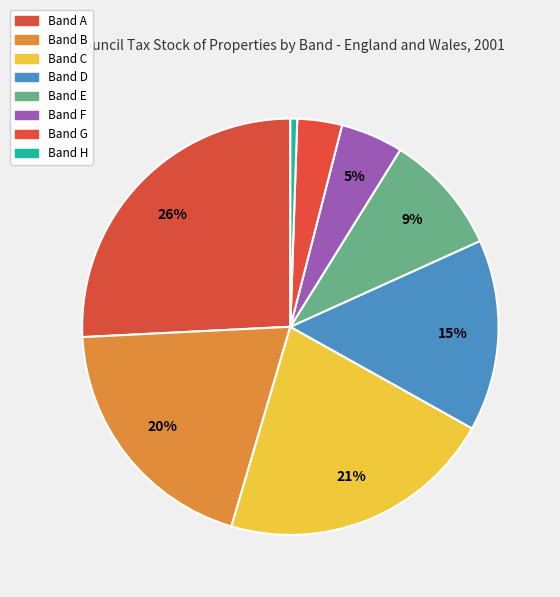

Count the number of slices in the pie.

8